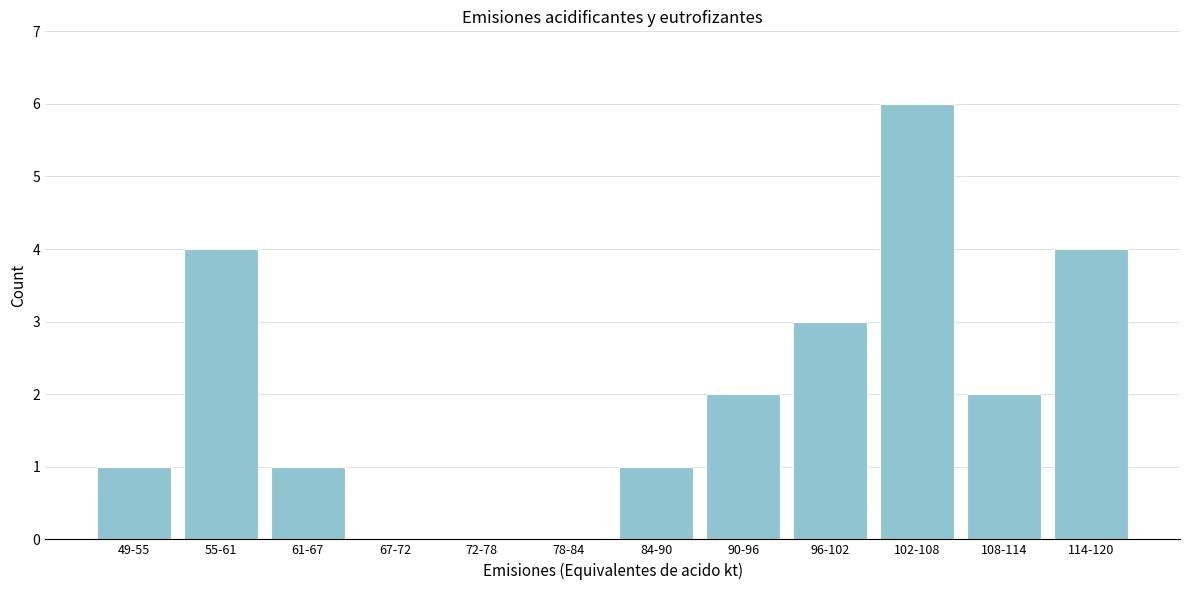

Reading right to left, transcribe all the data shown in this chart.

114-120=4	108-114=2	102-108=6	96-102=3	90-96=2	84-90=1	78-84=0	72-78=0	67-72=0	61-67=1	55-61=4	49-55=1